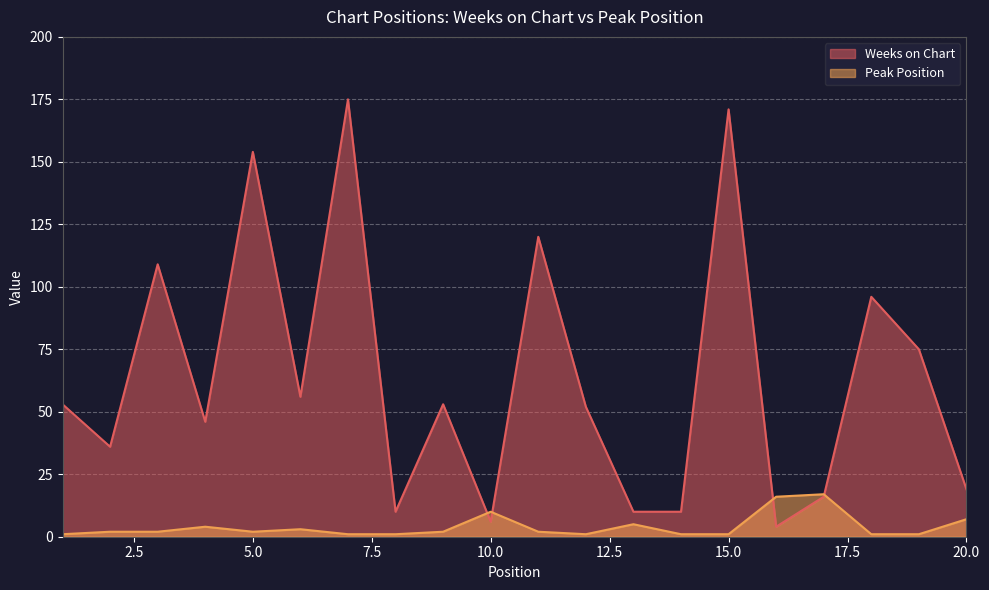

How many intersections are there between Peak Position and Weeks on Chart?

4